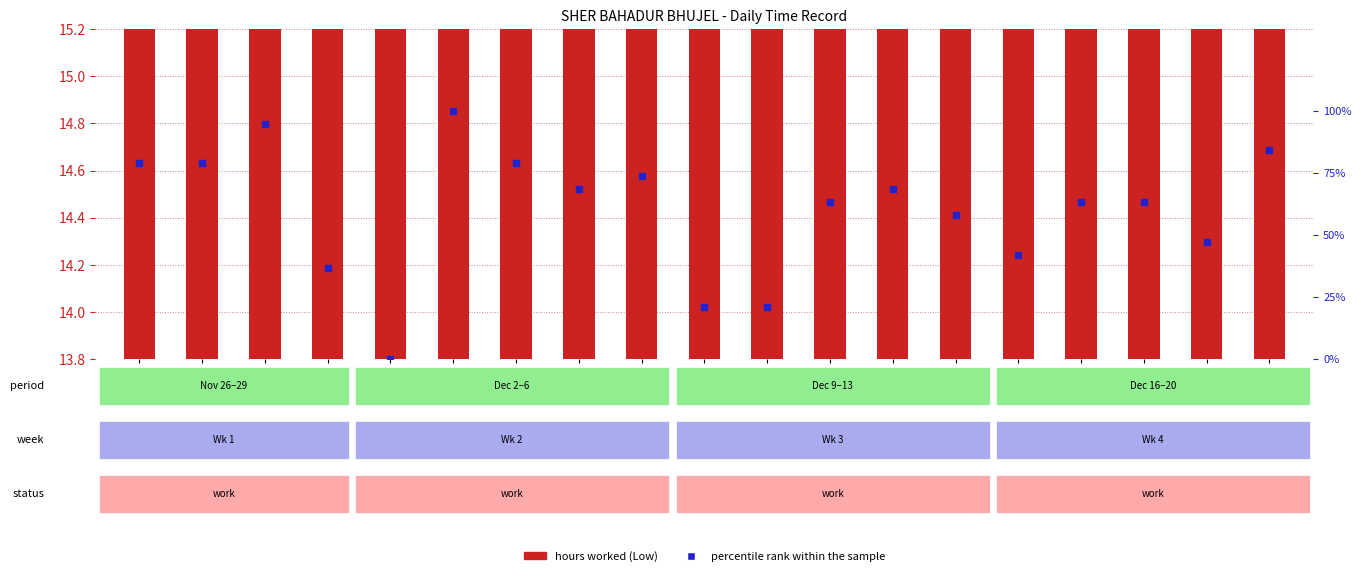

Which series contains the lowest Y value?

percentile rank within the sample